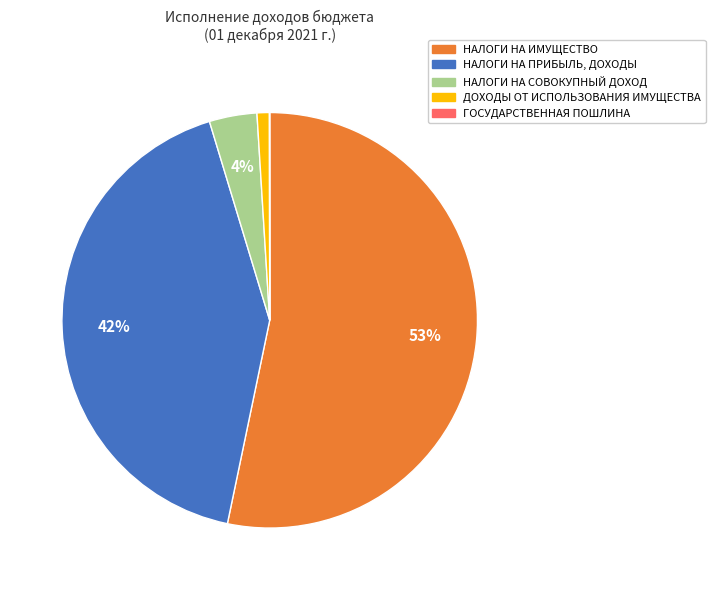

Is there a majority slice in this chart?

Yes